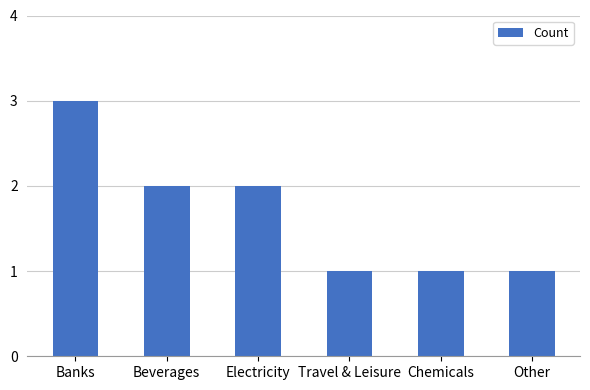

What is the greatest value displayed?

3